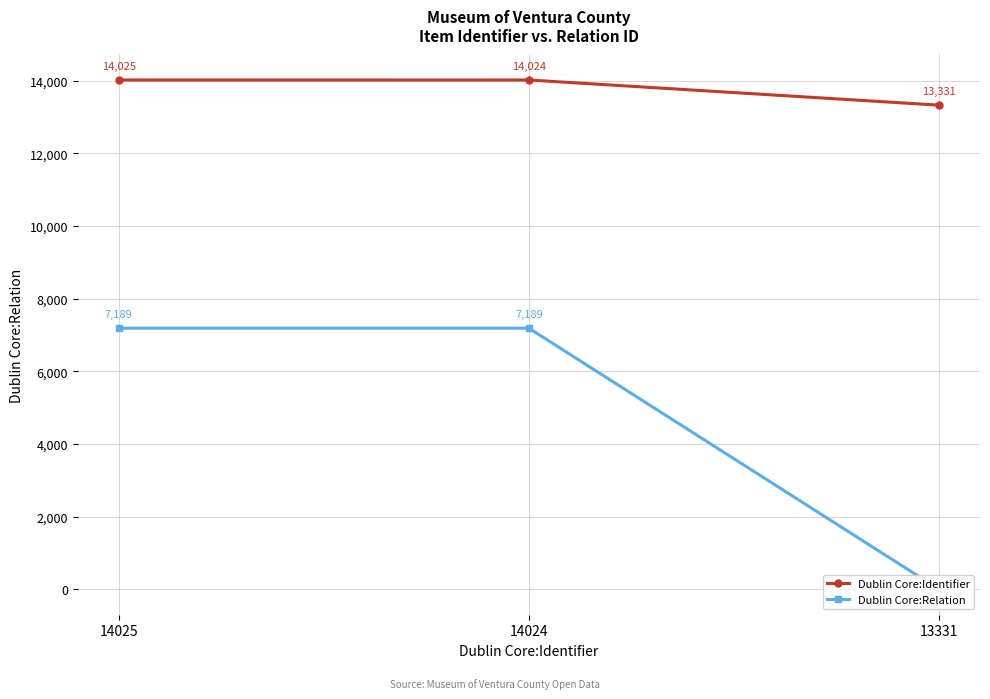

List the labels in order of Dublin Core:Relation value, smallest first.

13331, 14025, 14024